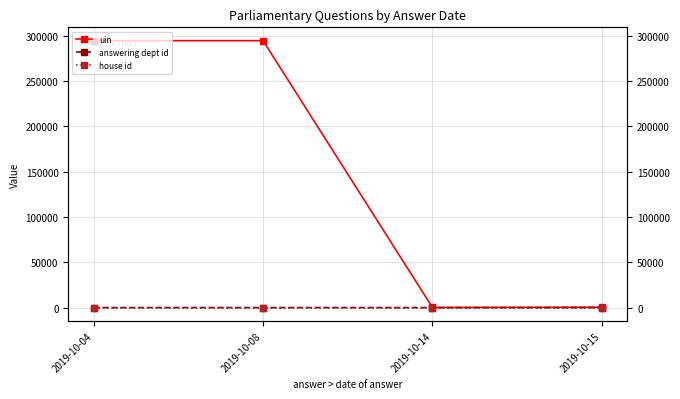

What are all the series names shown in the legend?

uin, answering dept id, house id